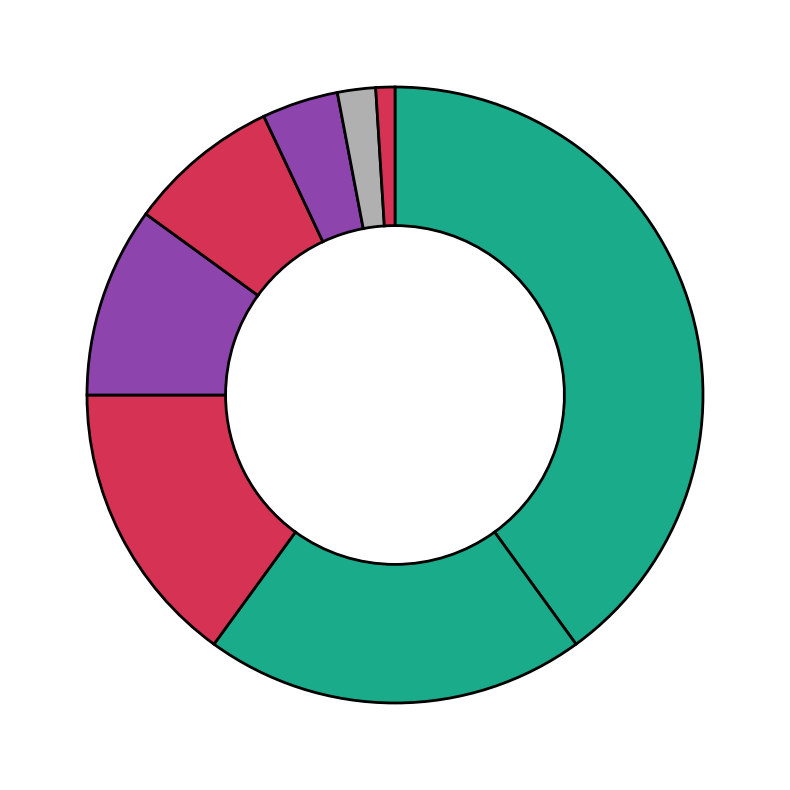

How many segments does this pie chart have?

8